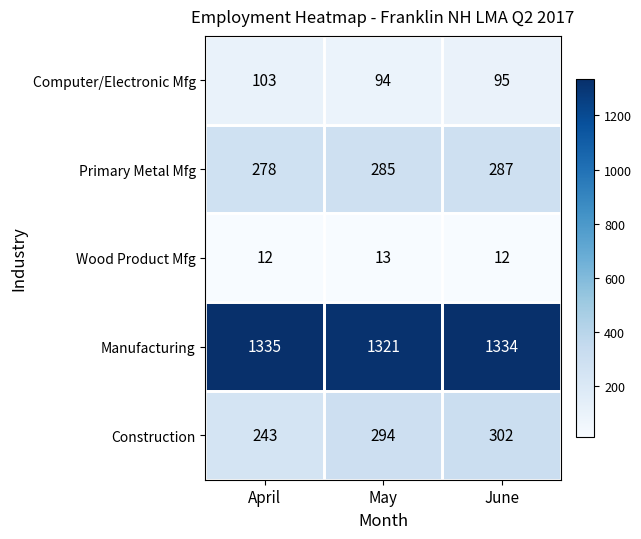

Is it true that Construction equals 243 at April?

True